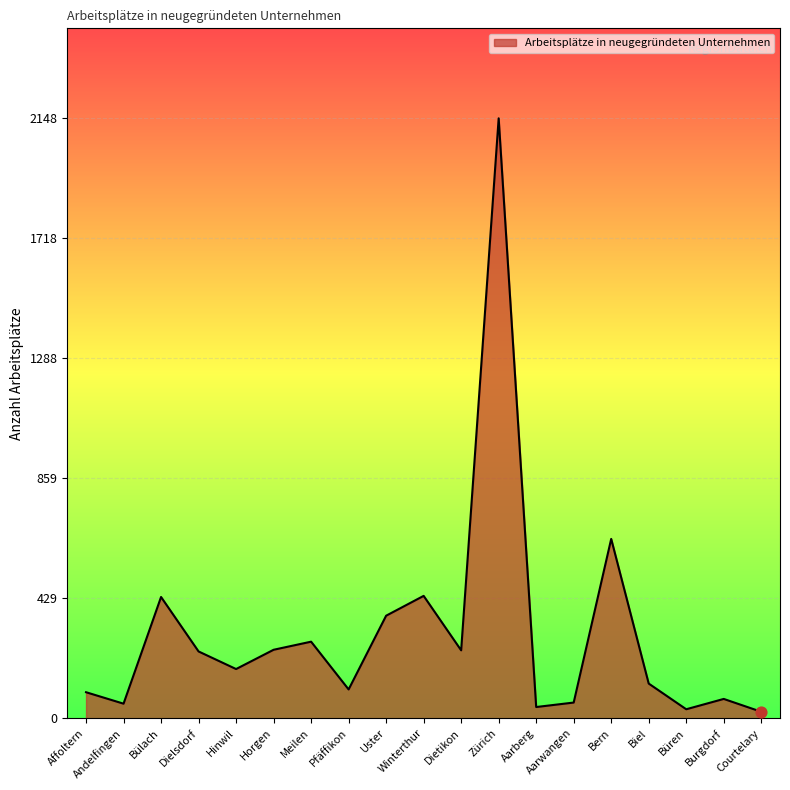

What is the change in value from Andelfingen to Biel?

+72